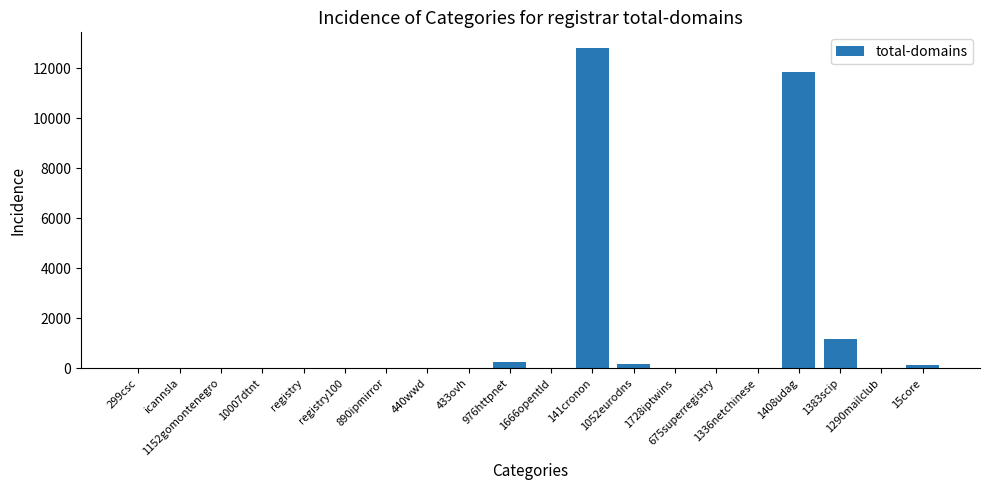

What is the sum of all values?

26353